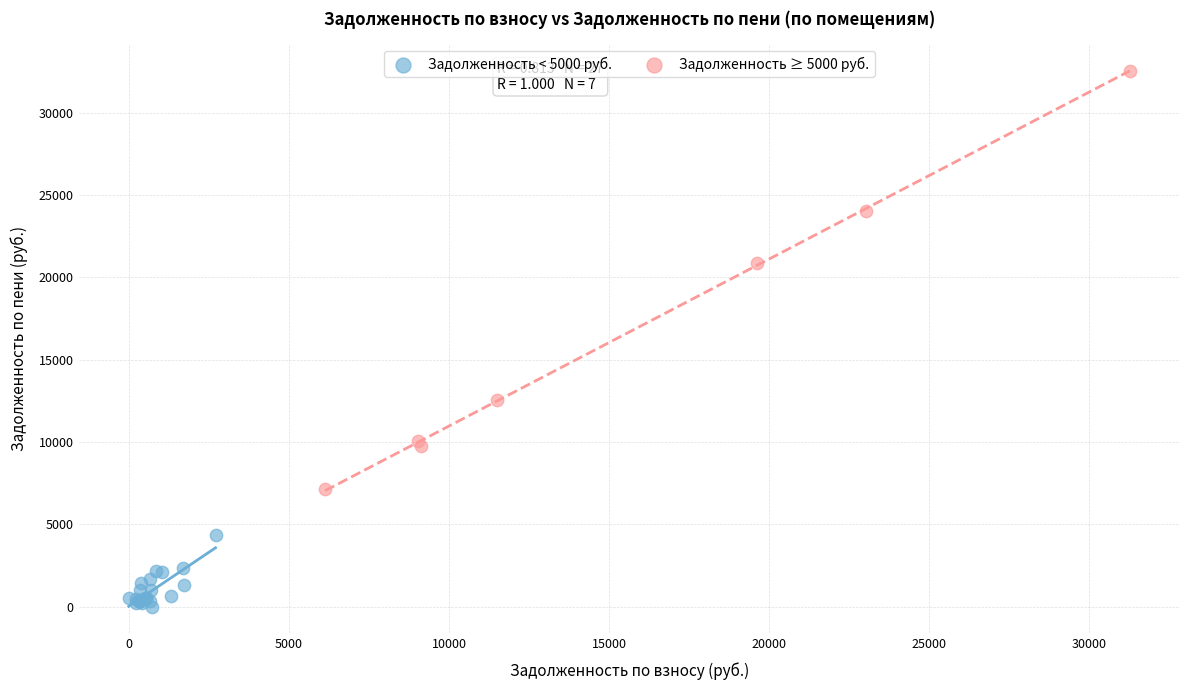

Which series has the largest Y range (max minus min)?

Задолженность ≥ 5000 руб.